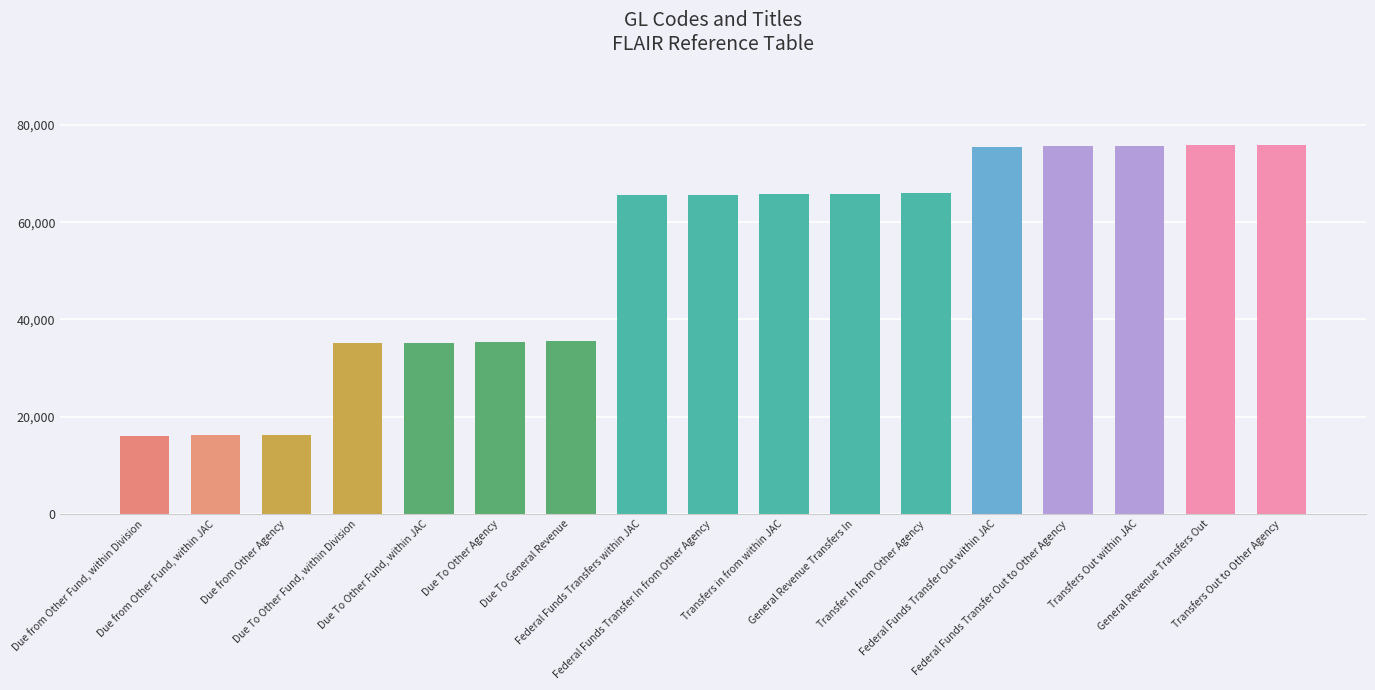

Are the bars horizontal?

No